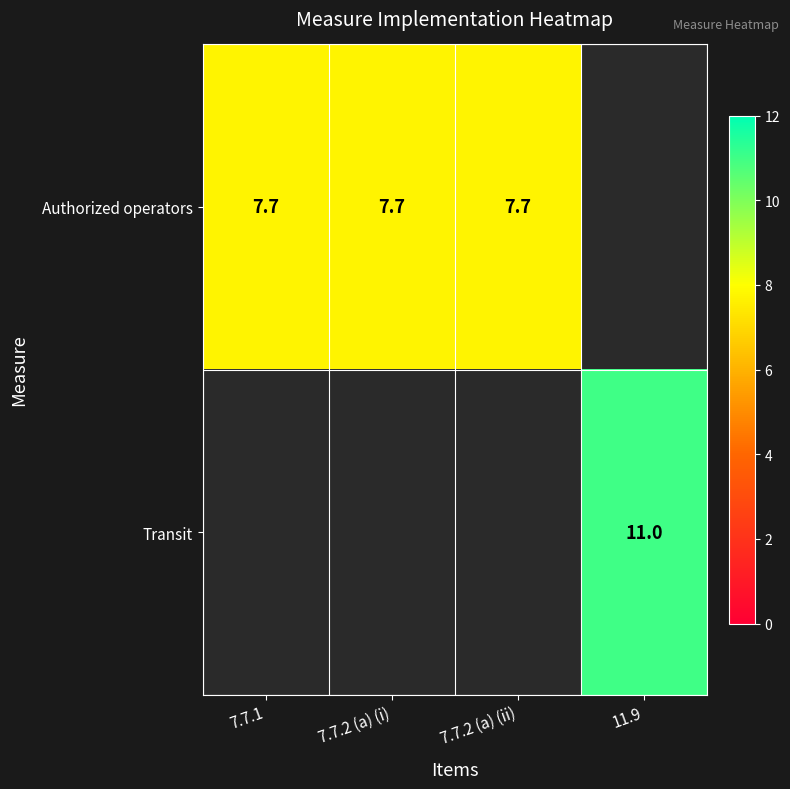

The value of Authorized operators at 7.7.2 (a) (i) is 7.7. True or false?

True